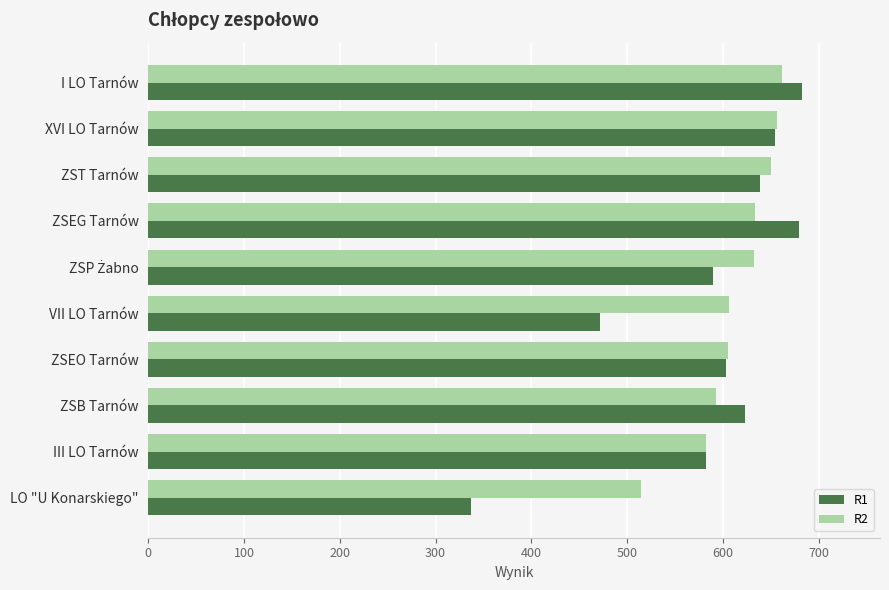

Which label corresponds to the smallest value in the chart?

LO "U Konarskiego"